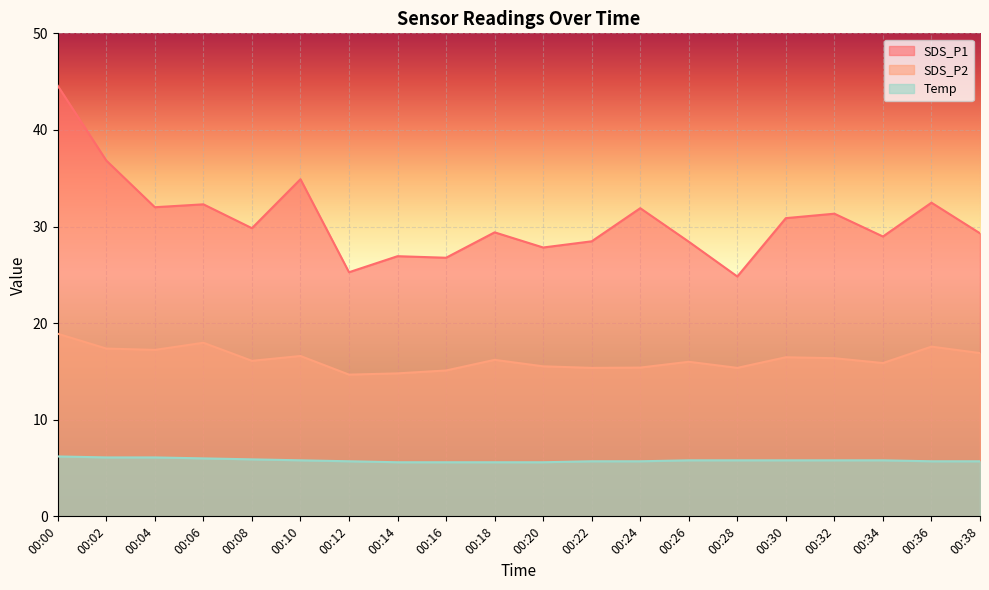

True or false: SDS_P2 and Temp intersect in this chart.

False